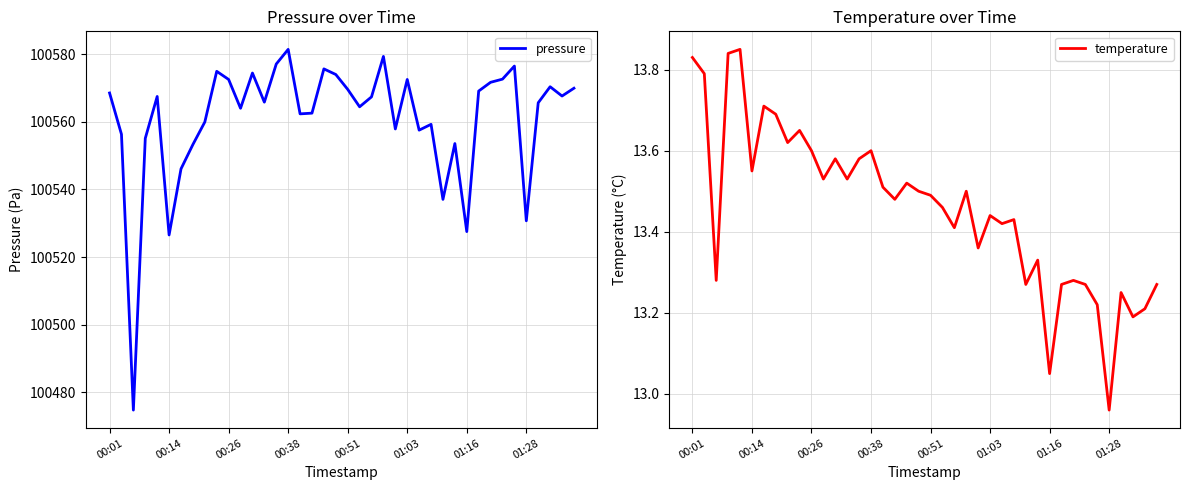

What is the highest value of the pressure series?

100581.5